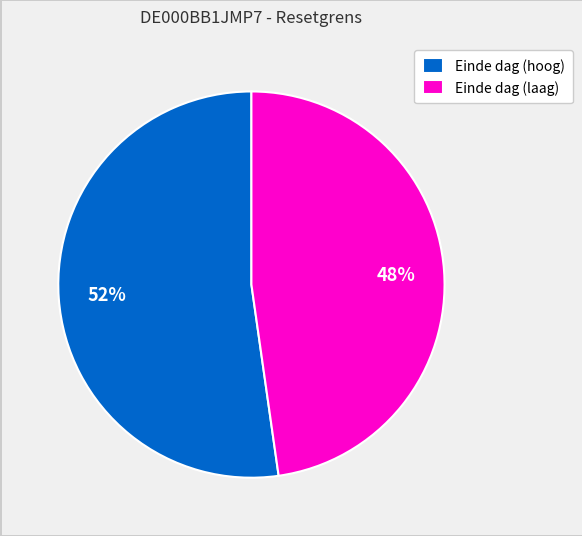

Which has a higher value, Einde dag (laag) or Einde dag (hoog)?

Einde dag (hoog)